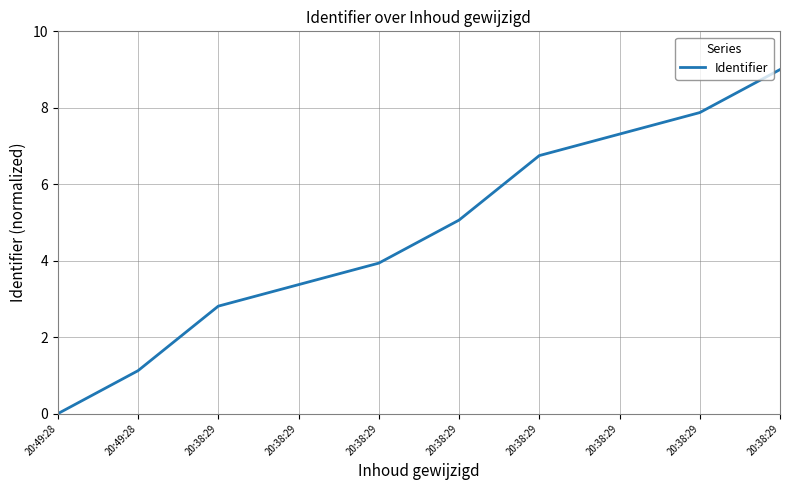

Between 20:49:28 and 20:38:29, which is larger?

20:38:29